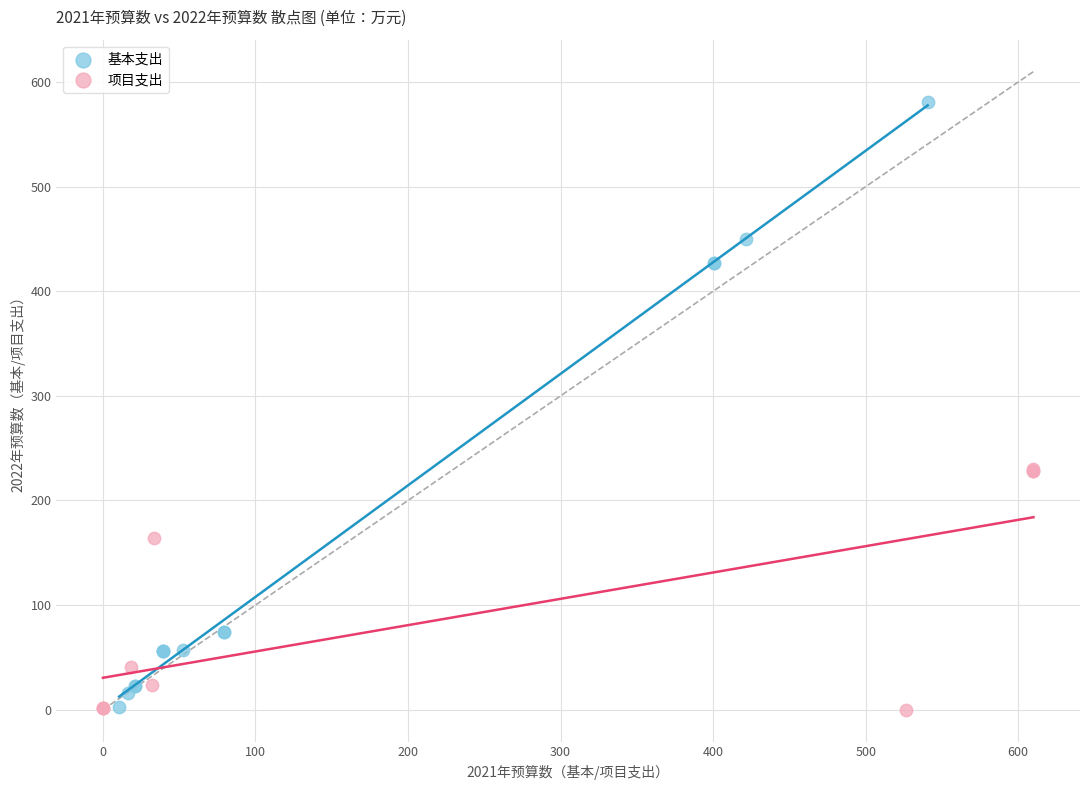

Which series has the widest spread of Y values?

基本支出